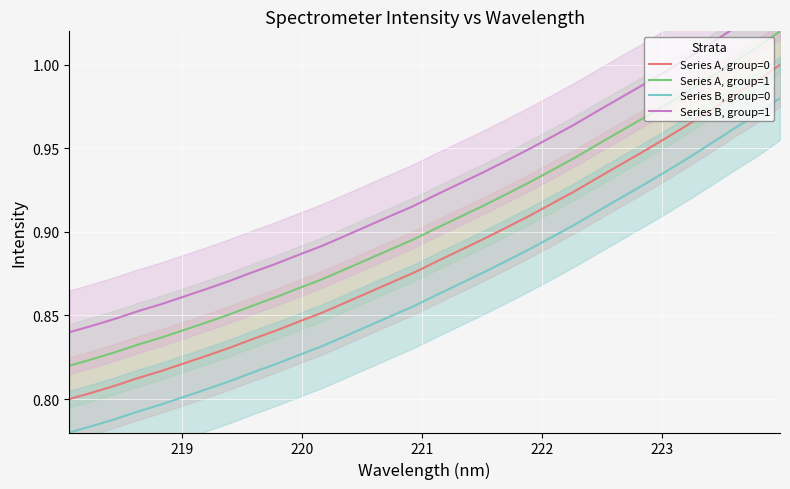

Rank the series by their average value, from highest to lowest.

Series B, group=1, Series A, group=1, Series A, group=0, Series B, group=0